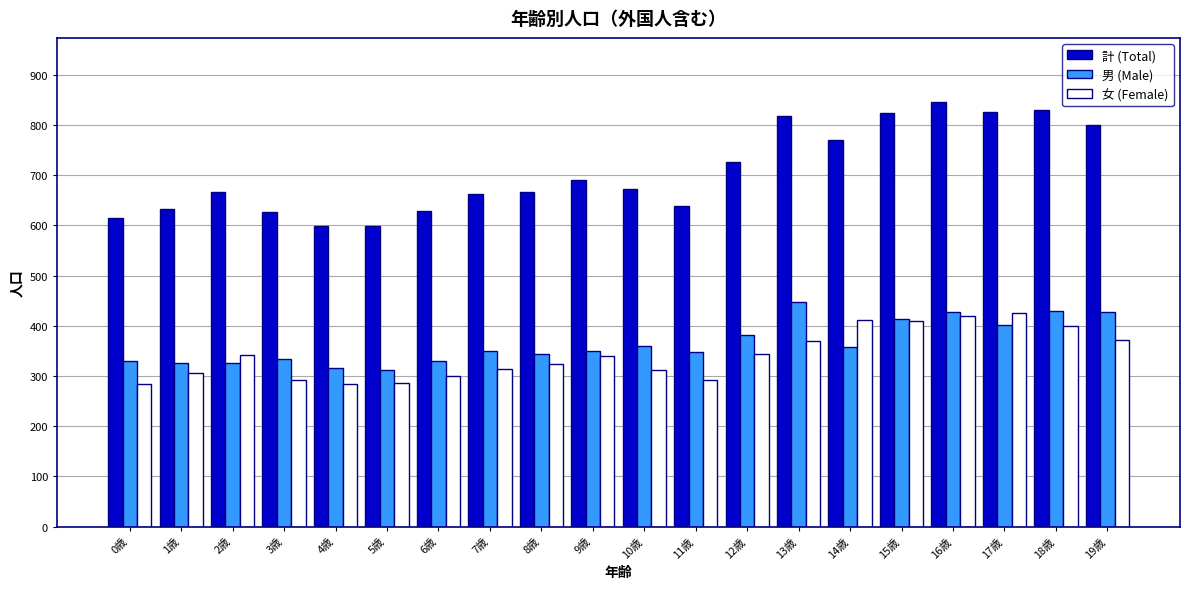

Which series has the widest spread of values?

計 (Total)